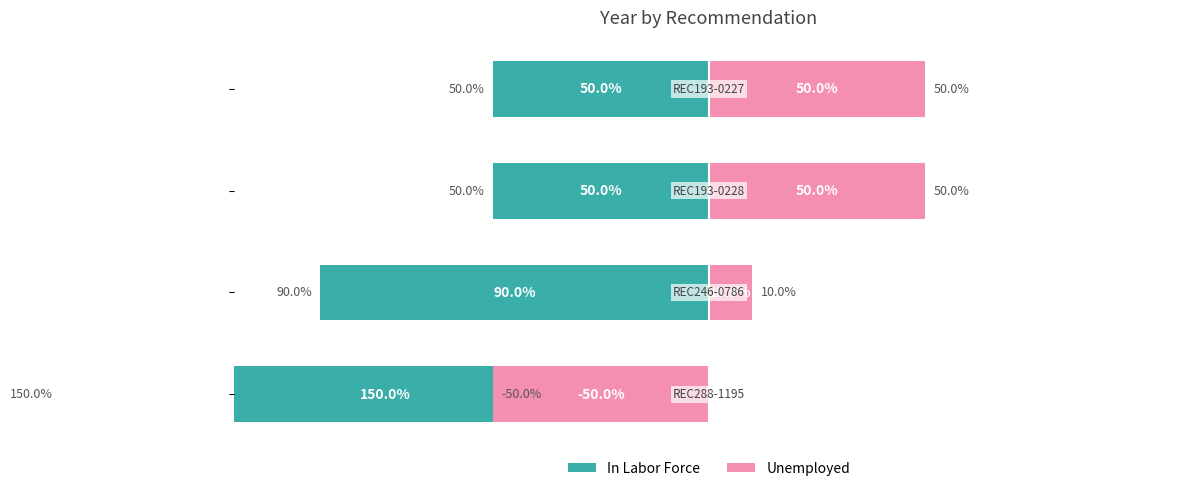

Reading left to right, extract all data points from this chart.

In Labor Force: 0=-150	1=-90	2=-50	3=-50
Unemployed: 0=-50	1=10	2=50	3=50